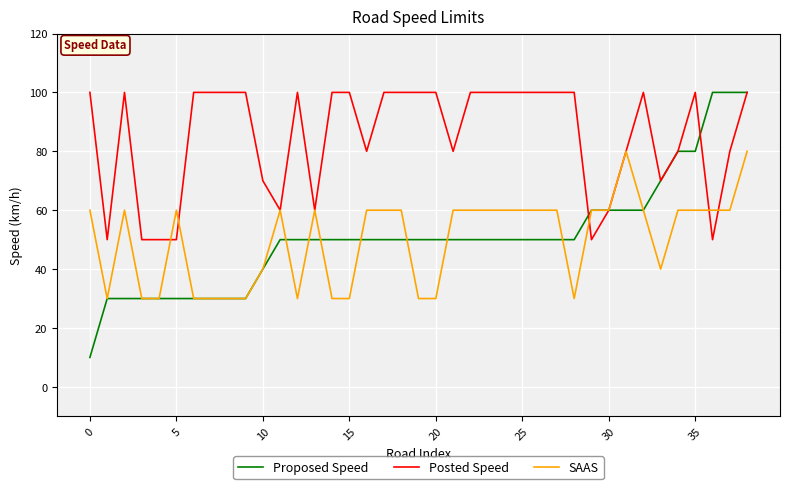

Which series has the widest spread of values?

Proposed Speed